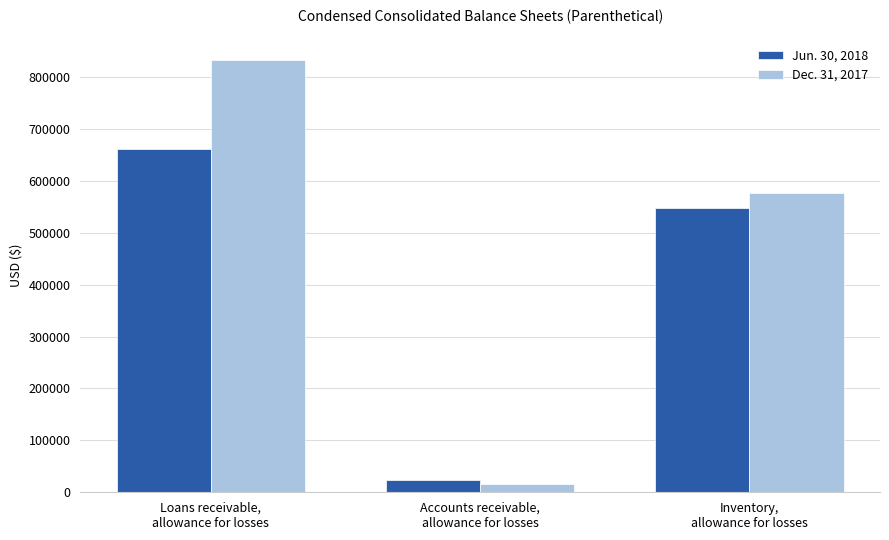

How many categories are shown in the chart?

3